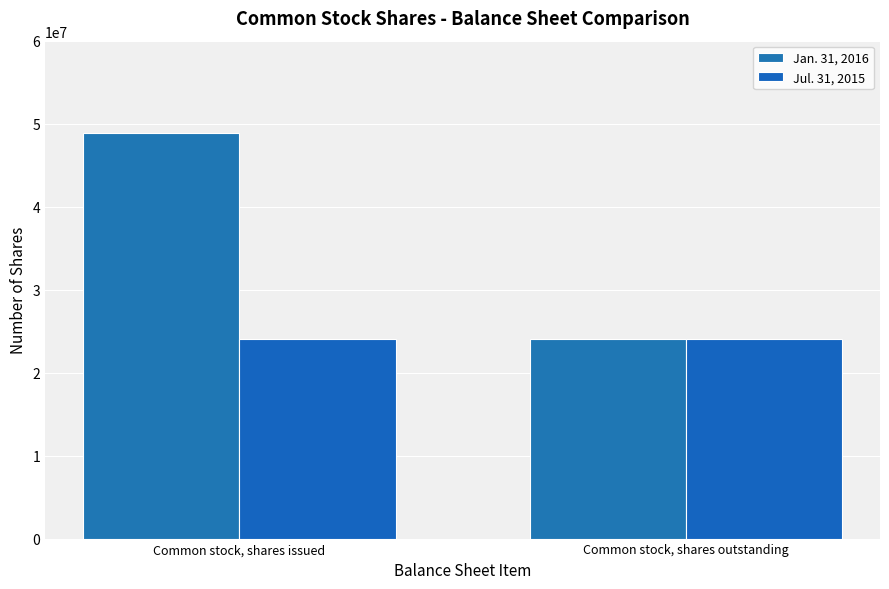

What are all the series names shown in the legend?

Jan. 31, 2016, Jul. 31, 2015